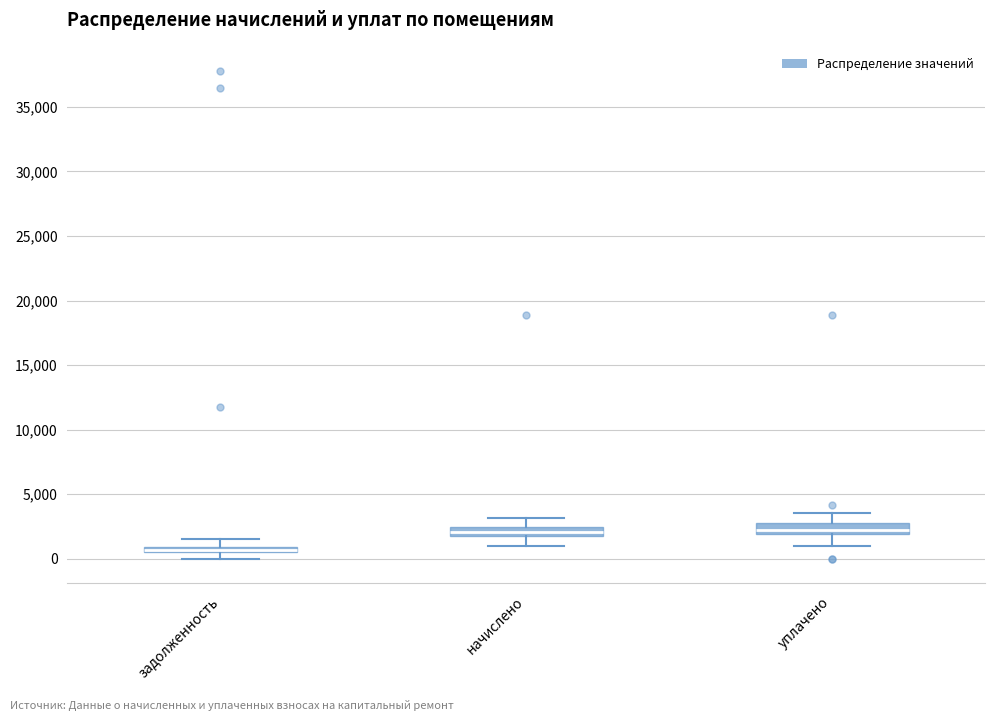

Where does the lower whisker of the box for задолженность end on the y-axis? The values are not printed on the chart, so give them approximately, as read against the axis.

0